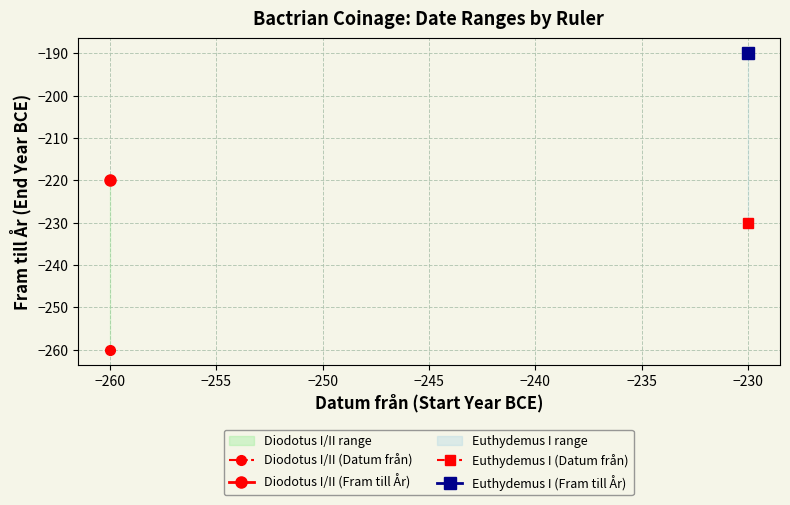

True or false: Euthydemus I (Datum från) has a value of -230 at 0.

True